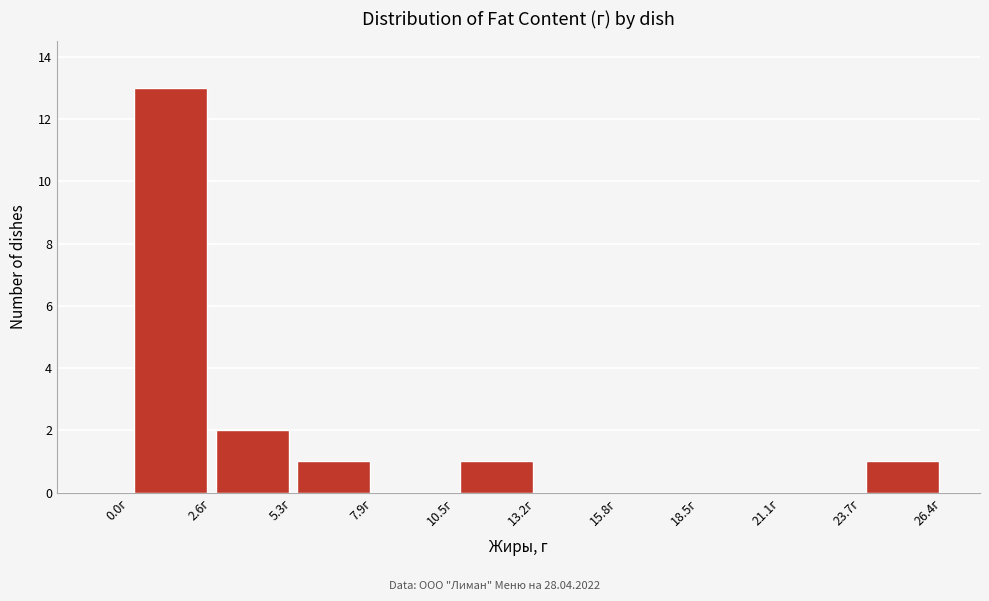

Which range on the x-axis has the tallest bar?

0.0 to 2.5